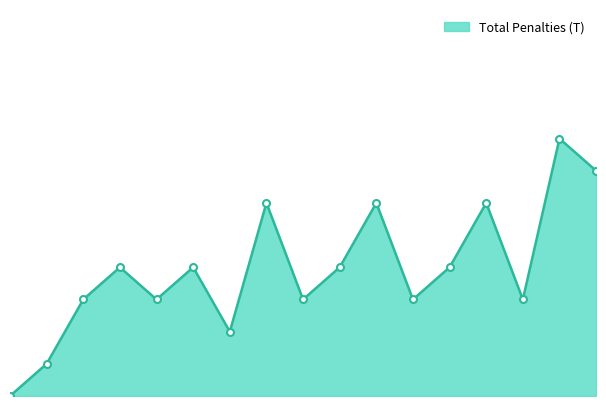

At which label is the value closest to 4?

4